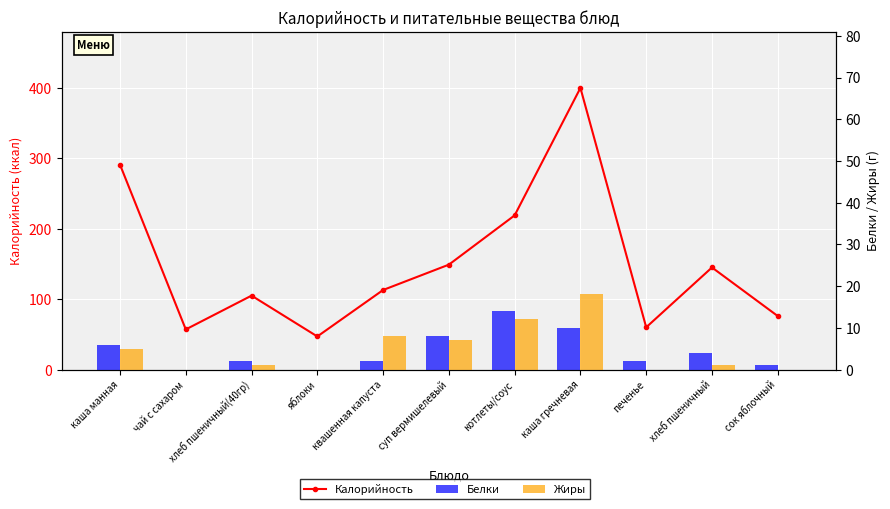

What position from the left is сок яблочный?

11